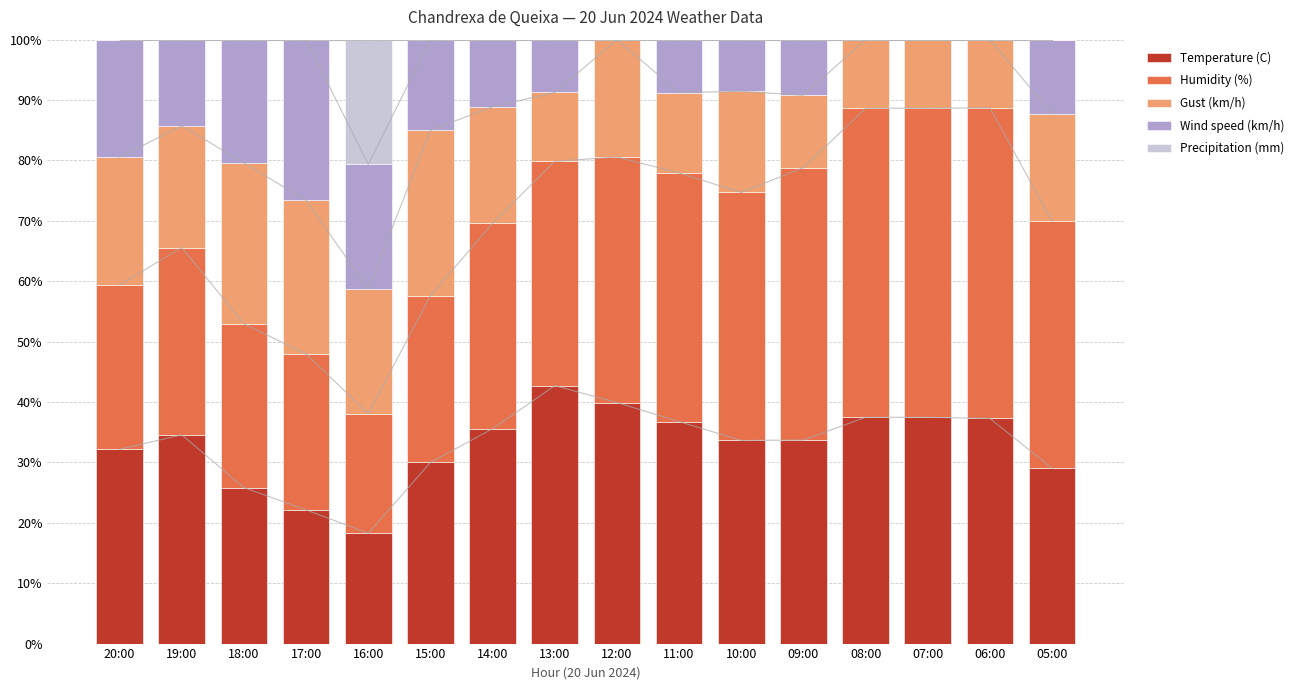

What is the value of the Wind speed (km/h) bar at the 6th from the left?

15.0